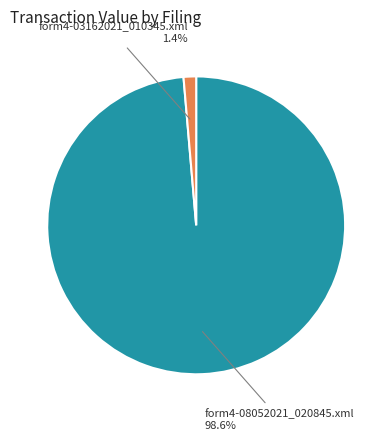

True or false: form4-03162021_010345.xml accounts for 1% of the total.

True